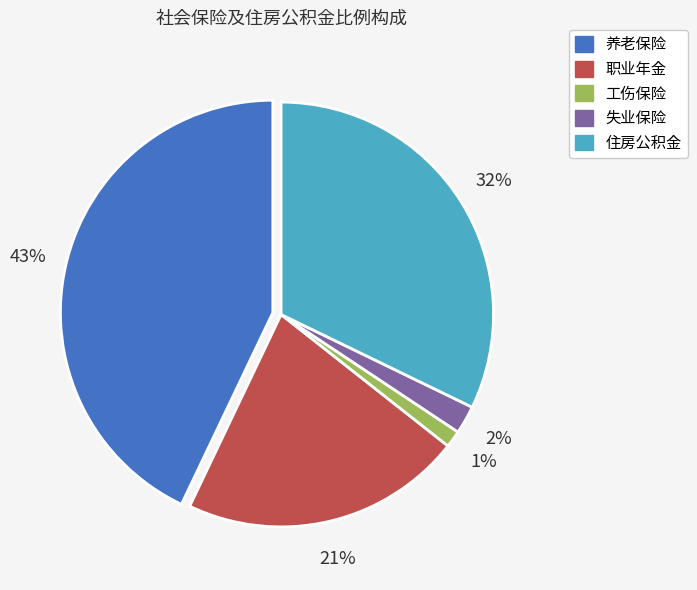

Does 住房公积金 represent more than half of the total?

No